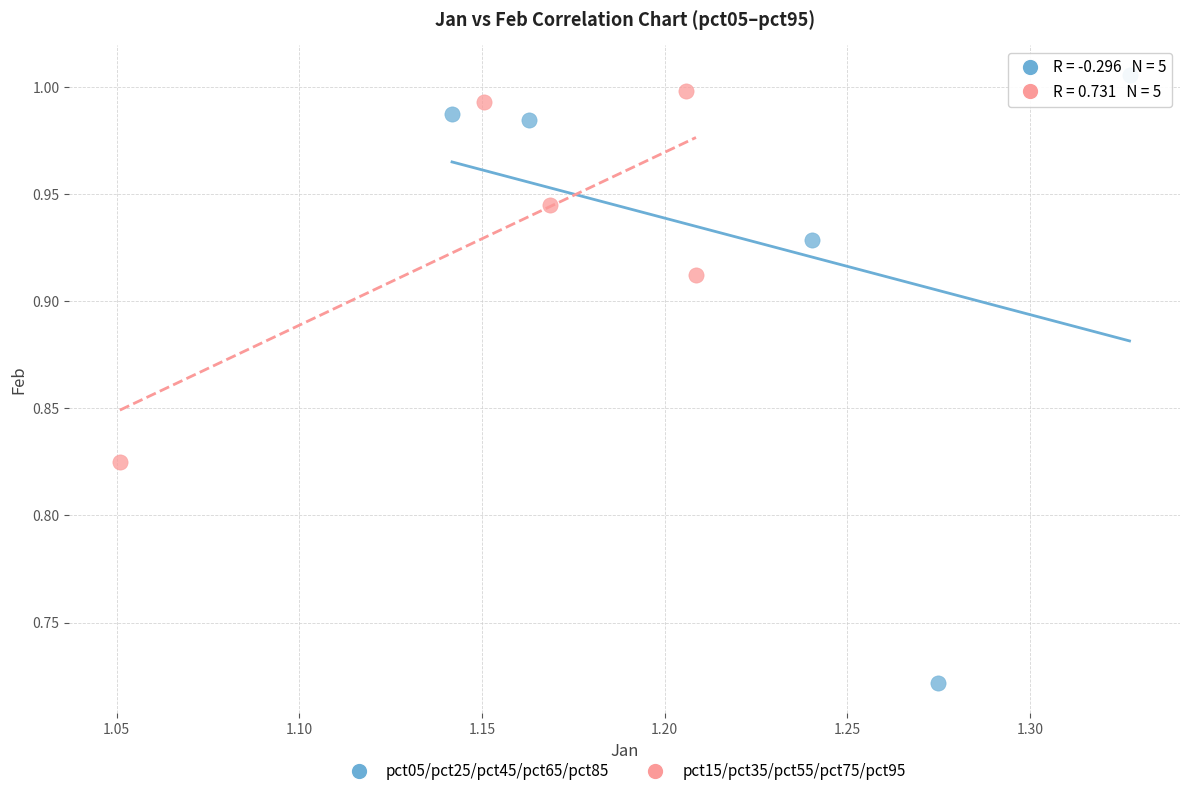

Which series reaches the minimum Y coordinate?

pct05/pct25/pct45/pct65/pct85